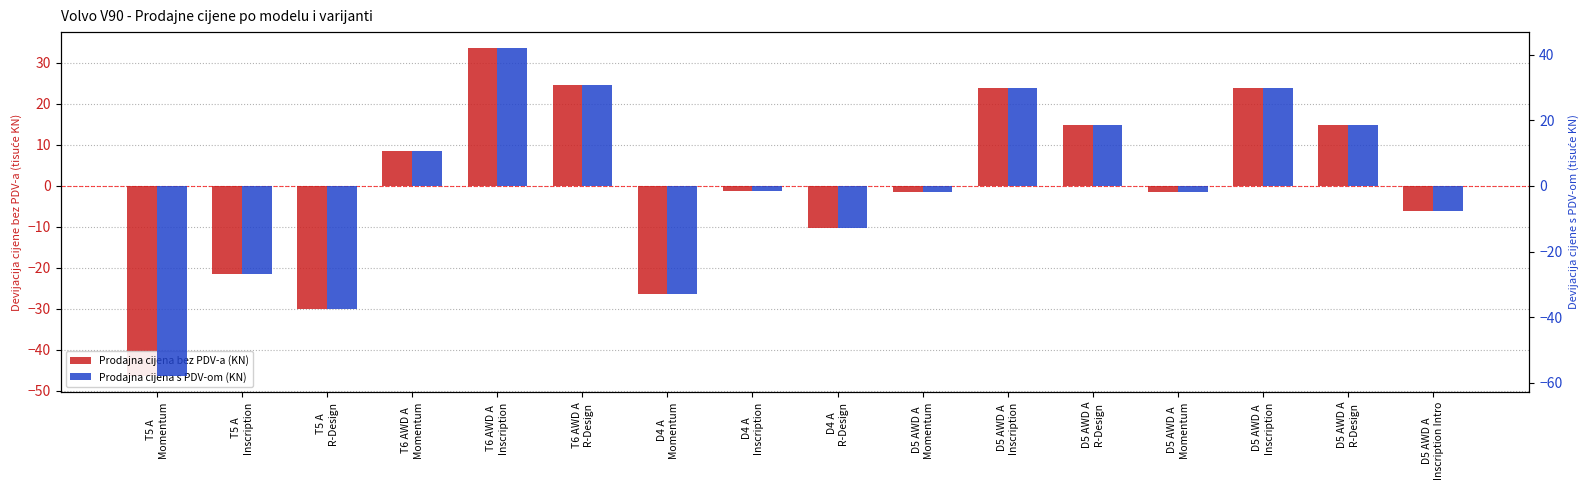

What is the maximum value for Prodajna cijena bez PDV-a (KN)?

33.5